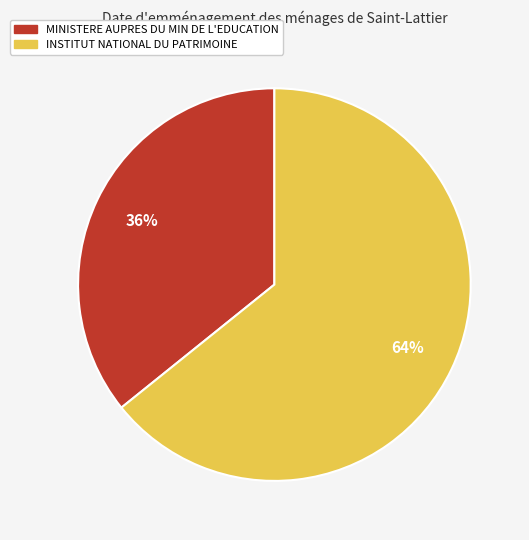

The INSTITUT NATIONAL DU PATRIMOINE slice represents 64% of the pie. True or false?

True